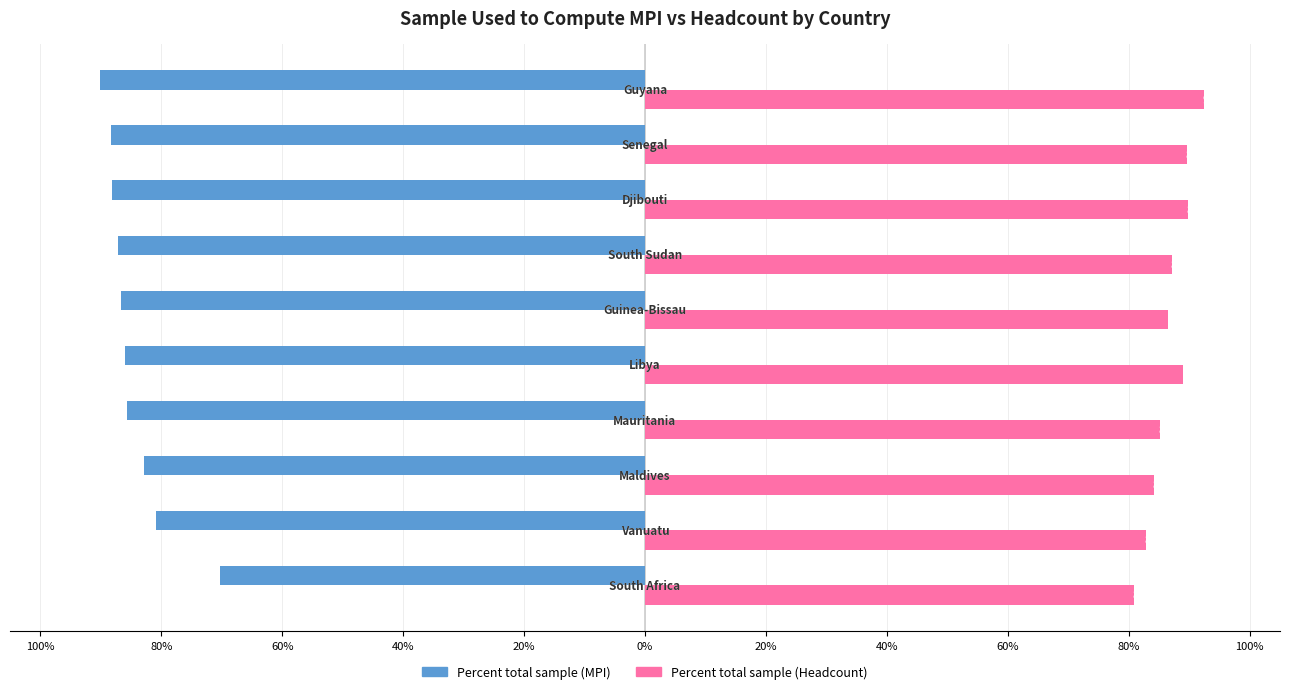

What is the value of the Percent total sample (Headcount) bar at the 9th from the left?

0.8